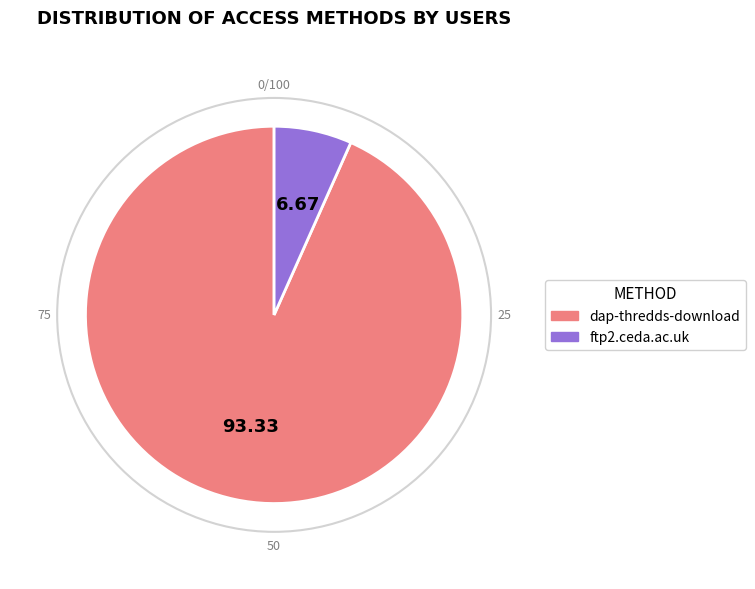

What is the ratio of the value at dap-thredds-download to the value at ftp2.ceda.ac.uk?

14.0